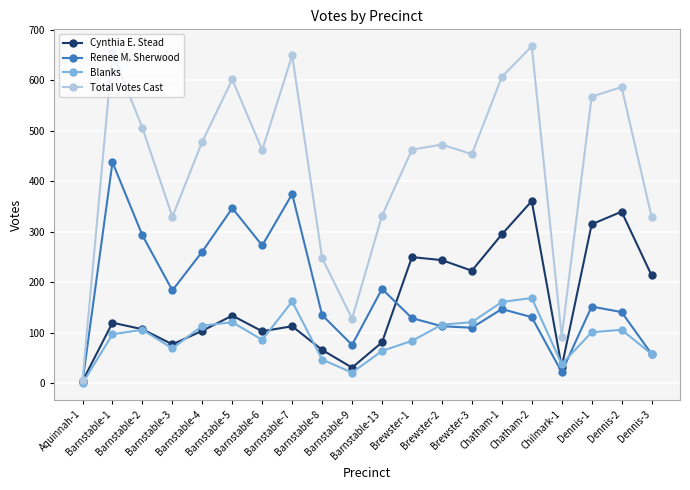

What is the difference between the maximum and minimum values in the Total Votes Cast series?

661